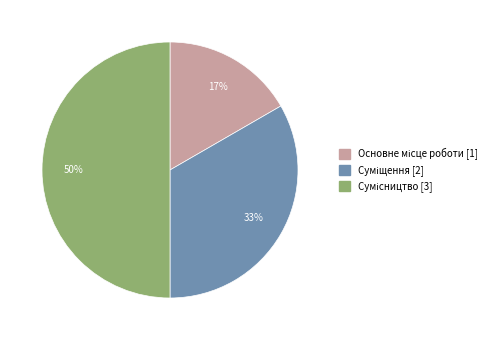

How many segments does this pie chart have?

3